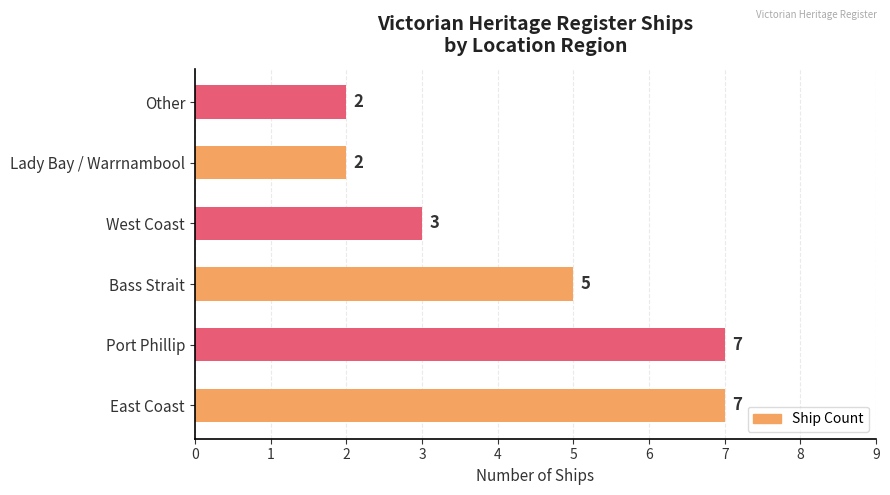

How many values are between 2 and 7?

6